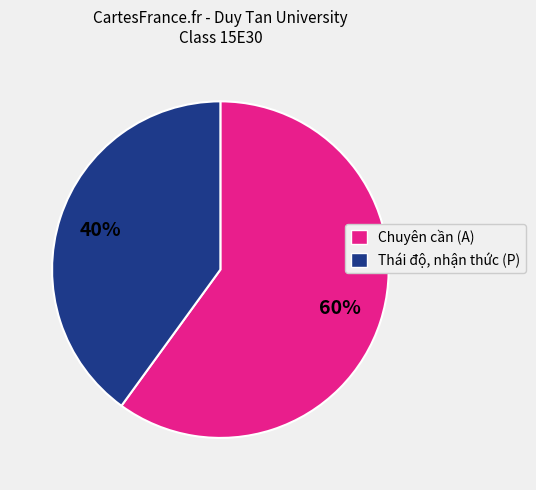

True or false: Thái độ, nhận thức (P) accounts for 40% of the total.

True